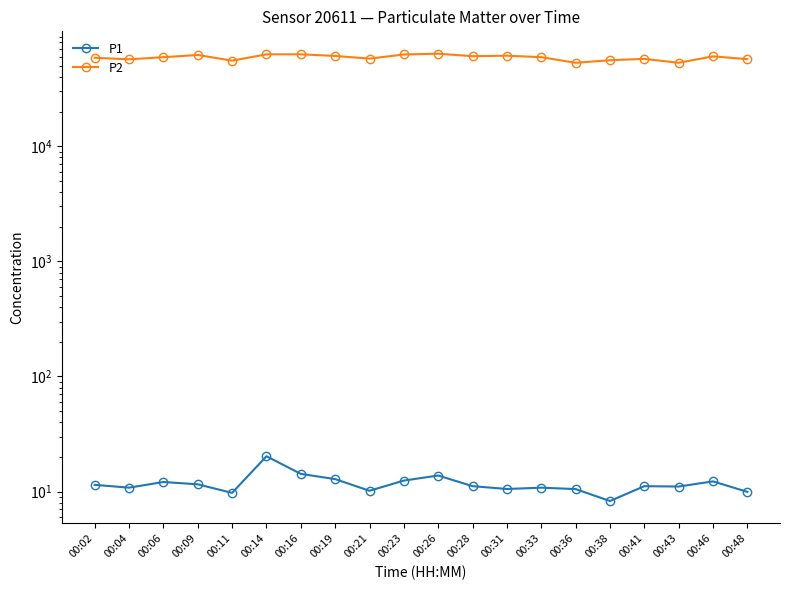

In P1, how many points are higher than both neighbors (excluding endpoints)?

6